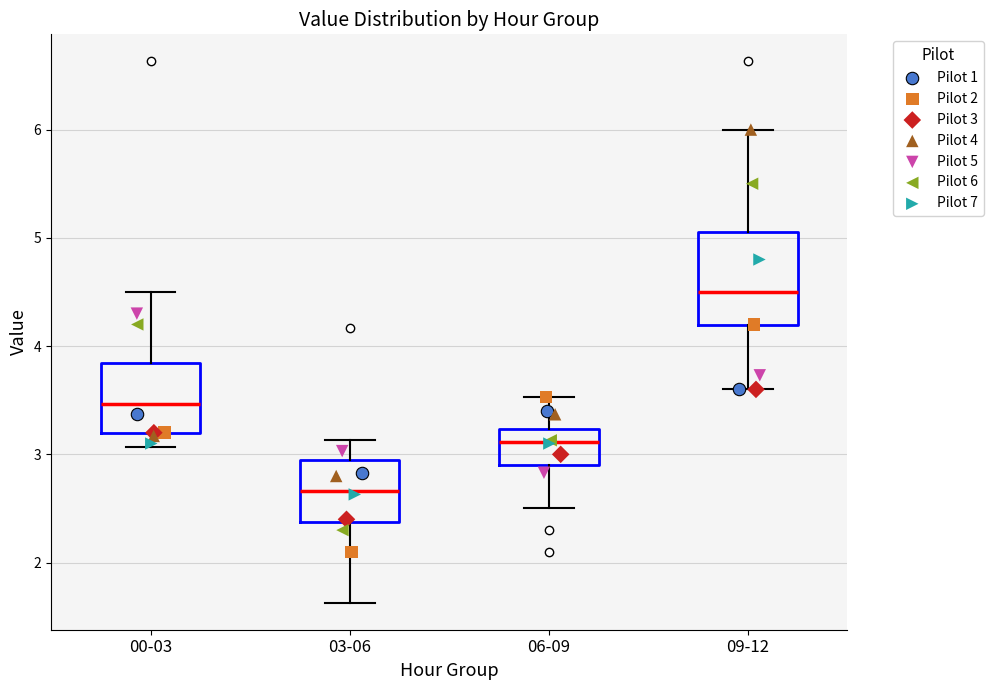

Where does the lower whisker of the box for 09-12 end on the y-axis? The values are not printed on the chart, so give them approximately, as read against the axis.

3.6